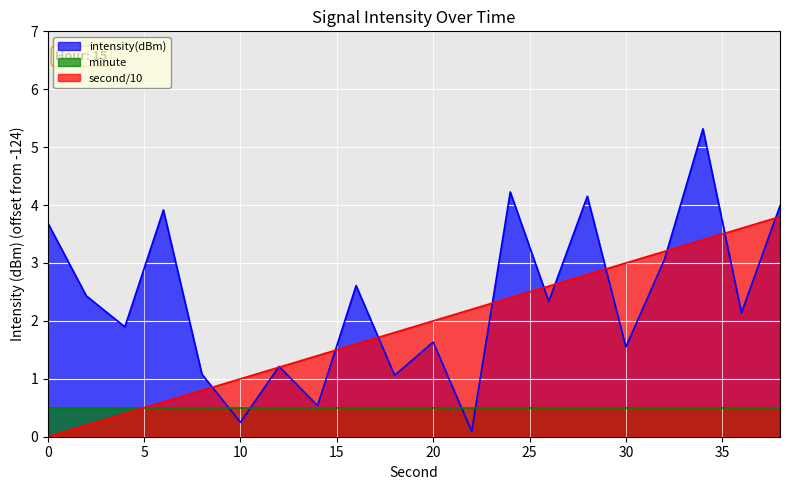

Rank the categories by value from highest to lowest.

34, 24, 28, 38, 6, 0, 32, 16, 2, 26, 36, 4, 20, 30, 12, 8, 18, 14, 10, 22